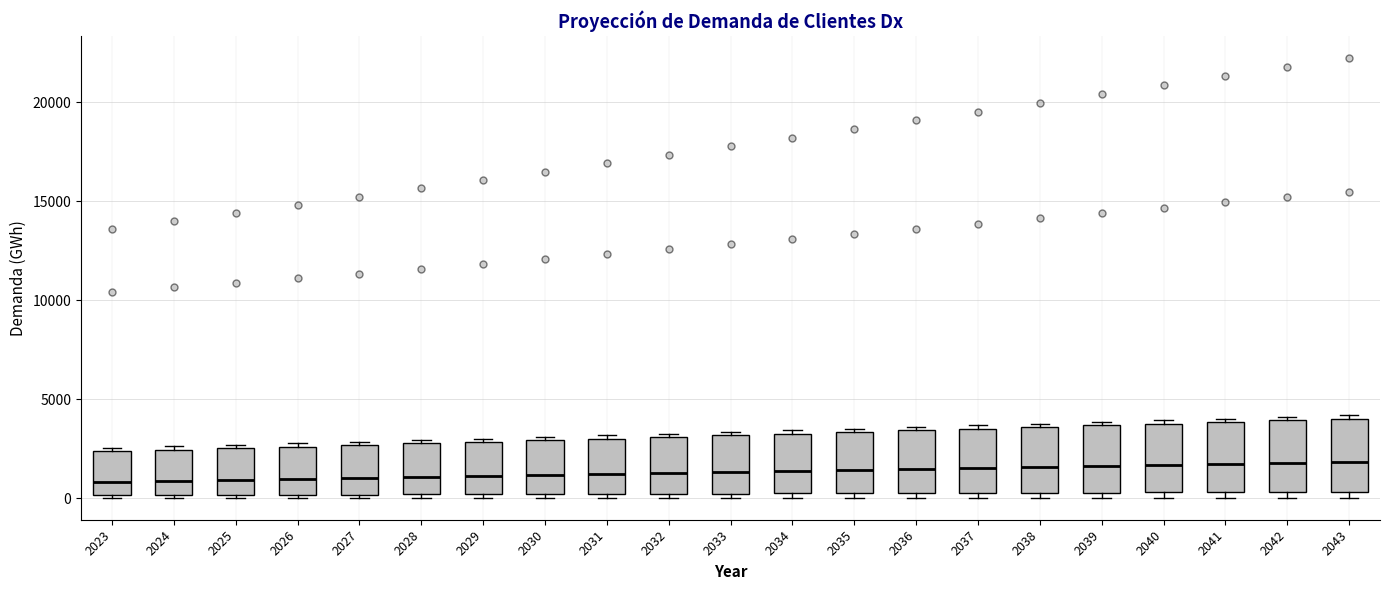

Reading left to right, transcribe this box plot: for each box, give where its median line is, the range the box spans, and where its two whiskers end, as read against the y-axis. The values are not printed on the chart, so give them approximately, as read against the axis.

2023: median 1000, box 0 to 2500, whiskers 0 to 2500 (just above the box's upper edge)
2024: median 1000, box 0 to 2500, whiskers 0 to 2500 (just above the box's upper edge)
2025: median 1000, box 0 to 2500, whiskers 0 to 2500 (just above the box's upper edge)
2026: median 1000, box 0 to 2500, whiskers 0 (just below the box's lower edge) to 3000
2027: median 1000, box 0 to 2500, whiskers 0 (just below the box's lower edge) to 3000
2028: median 1000, box 0 to 3000, whiskers 0 (just below the box's lower edge) to 3000 (just above the box's upper edge)
2029: median 1000, box 0 to 3000, whiskers 0 (just below the box's lower edge) to 3000 (just above the box's upper edge)
2030: median 1000, box 0 to 3000, whiskers 0 (just below the box's lower edge) to 3000 (just above the box's upper edge)
2031: median 1000, box 0 to 3000, whiskers 0 (just below the box's lower edge) to 3000 (just above the box's upper edge)
2032: median 1500, box 0 to 3000, whiskers 0 (just below the box's lower edge) to 3500
2033: median 1500, box 0 to 3000, whiskers 0 (just below the box's lower edge) to 3500
2034: median 1500, box 0 to 3500, whiskers 0 (just below the box's lower edge) to 3500 (just above the box's upper edge)
2035: median 1500, box 0 to 3500, whiskers 0 (just below the box's lower edge) to 3500 (just above the box's upper edge)
2036: median 1500, box 500 to 3500, whiskers 0 to 3500 (just above the box's upper edge)
2037: median 1500, box 500 to 3500, whiskers 0 to 3500 (just above the box's upper edge)
2038: median 1500, box 500 to 3500, whiskers 0 to 4000
2039: median 1500, box 500 to 3500, whiskers 0 to 4000
2040: median 1500, box 500 to 4000, whiskers 0 to 4000 (just above the box's upper edge)
2041: median 1500, box 500 to 4000, whiskers 0 to 4000 (just above the box's upper edge)
2042: median 2000, box 500 to 4000, whiskers 0 to 4000 (just above the box's upper edge)
2043: median 2000, box 500 to 4000, whiskers 0 to 4000 (just above the box's upper edge)